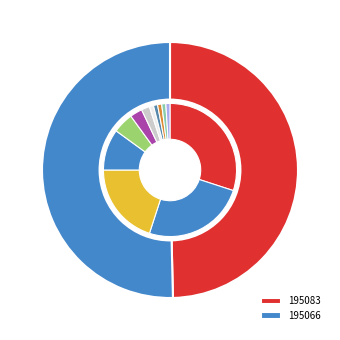

Does 195083 account for over 50% of the chart?

No